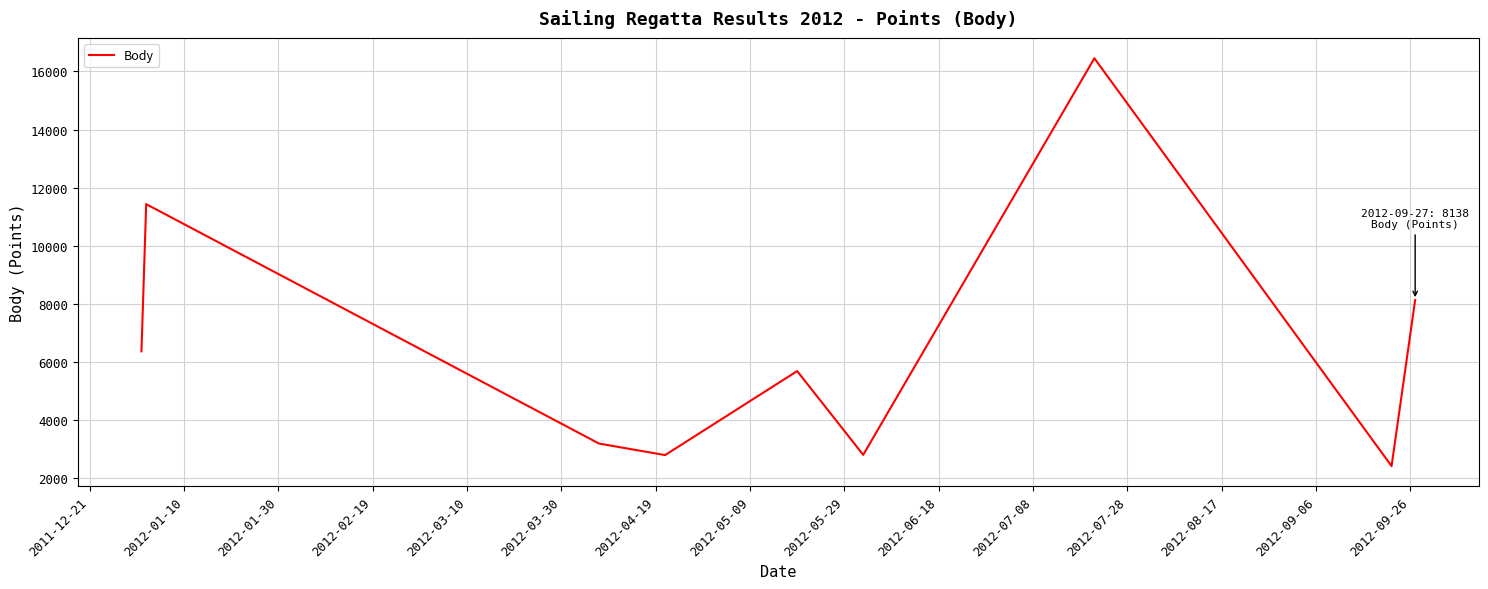

How many distinct data groups are displayed?

1